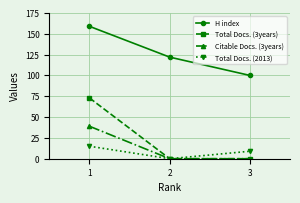

Is the value of H index at 1 greater than the value of Total Docs. (2013) at 3?

Yes